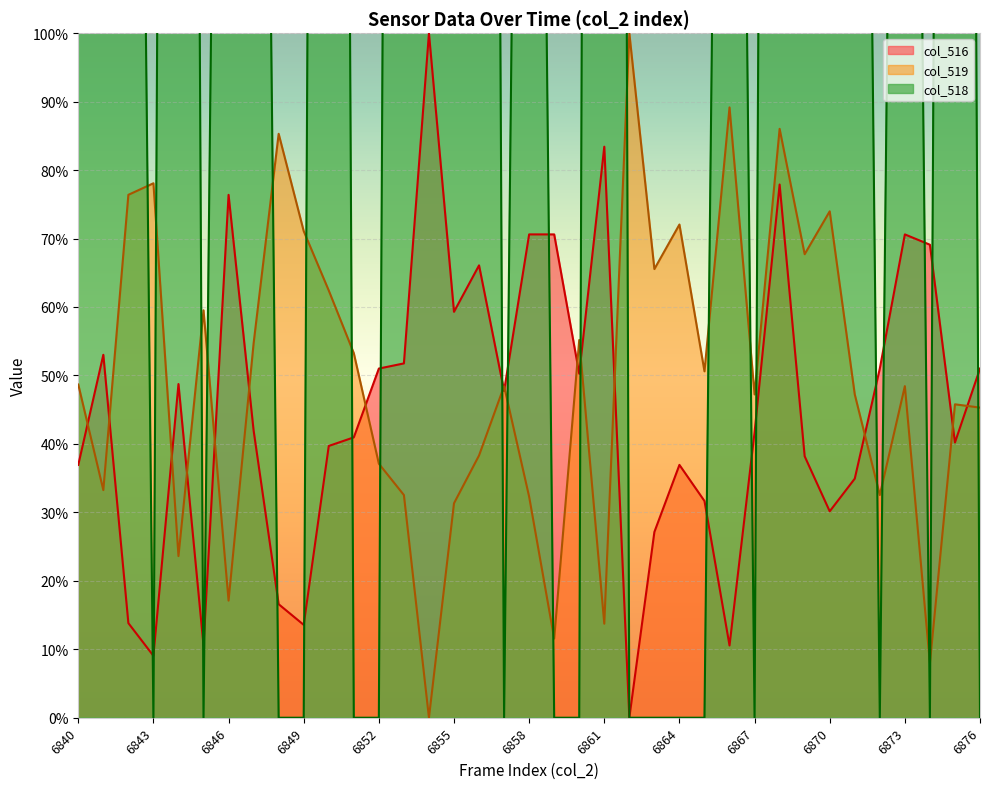

At which category is the sum across all series the highest?

6861